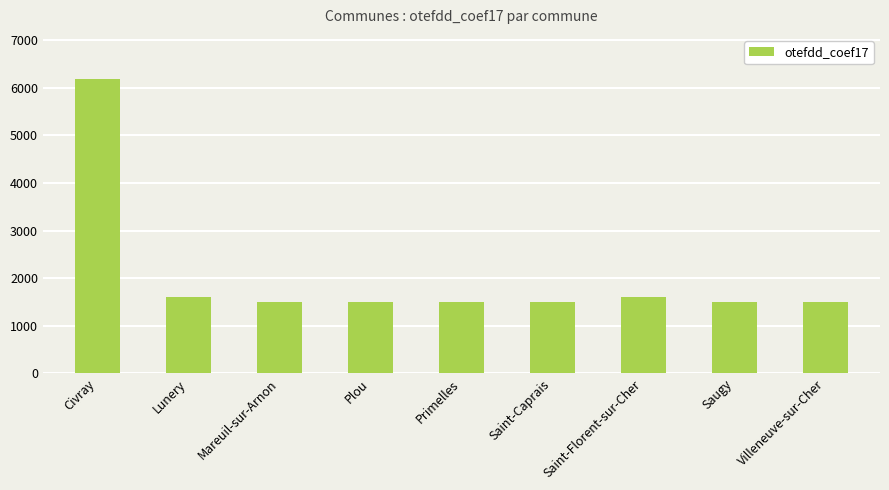

What is the maximum value shown in the chart?

6184